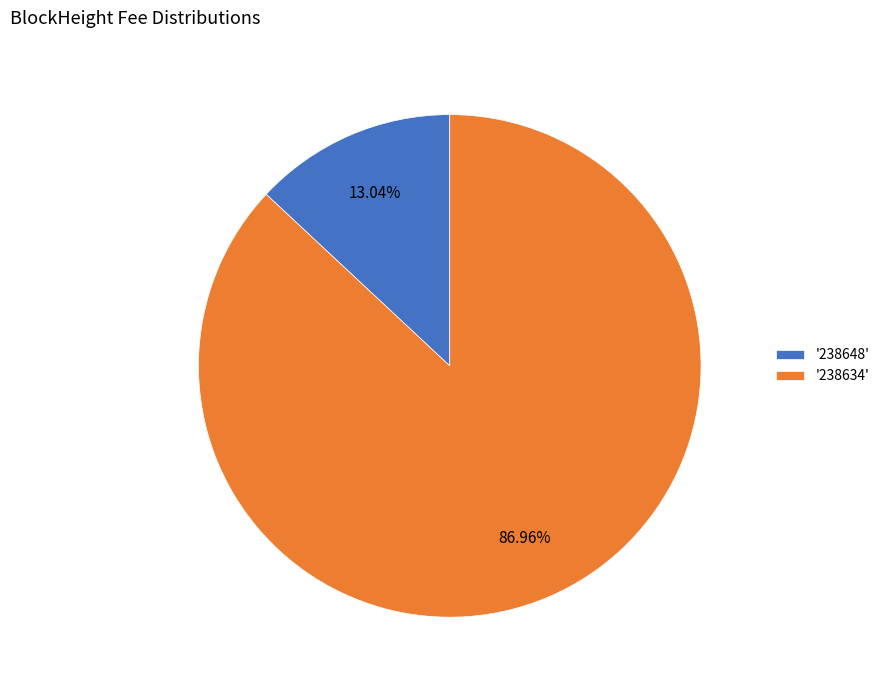

How many segments does this pie chart have?

2